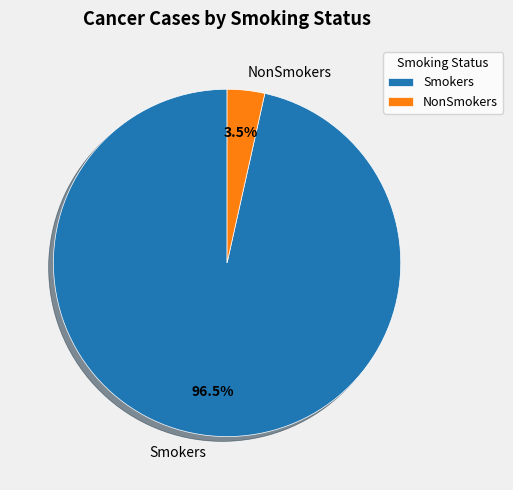

What is the total percentage of NonSmokers and Smokers?

100.0%